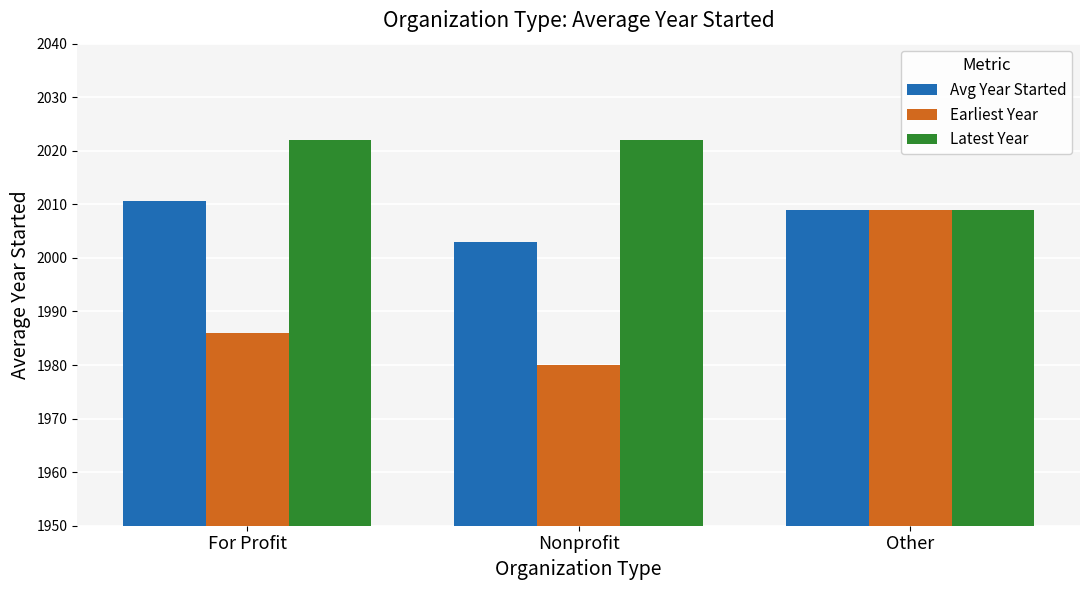

True or false: Latest Year has a value of 2022.0 at Nonprofit.

True